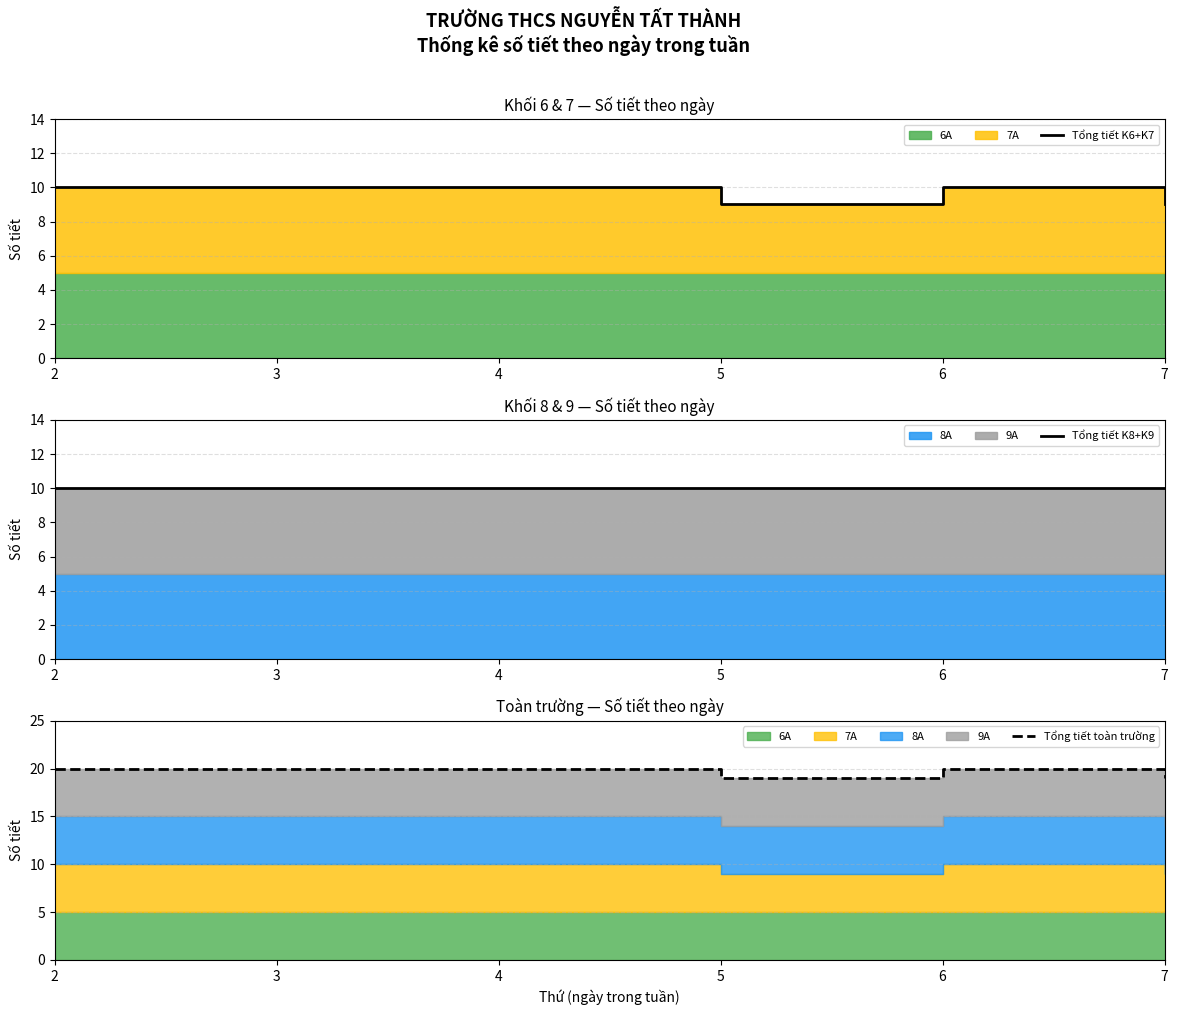

What is the highest value of the Tổng tiết toàn trường series?

20